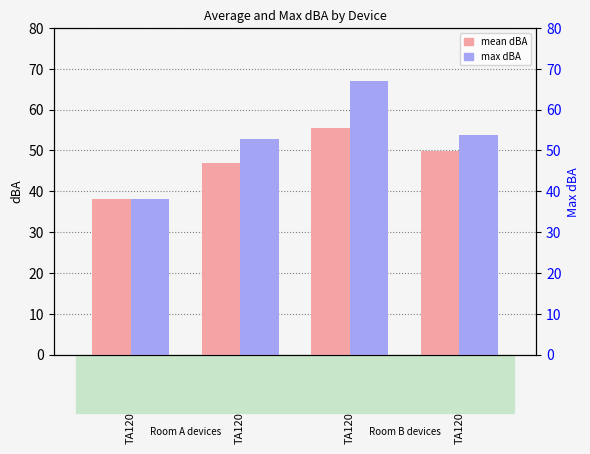

What is the average value of the max dBA series?

52.9